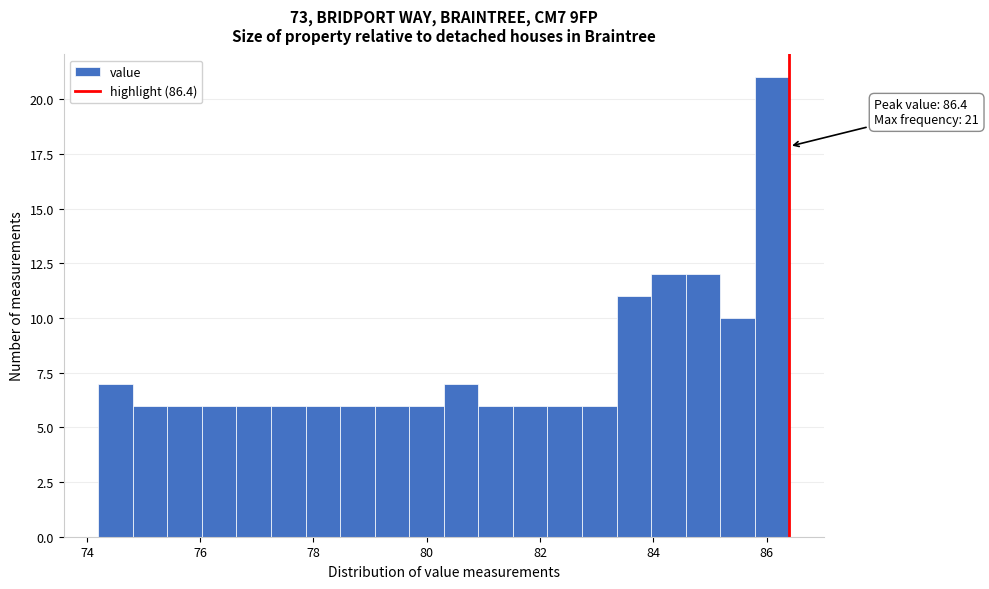

Read against the x-axis, roughly where is the centre of the tallest bar?

86.0